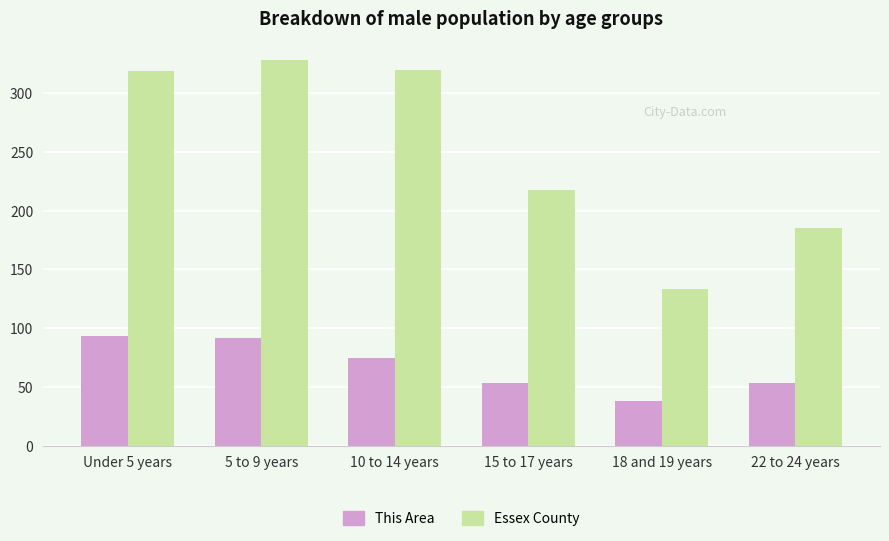

At which category is the sum across all series the highest?

5 to 9 years